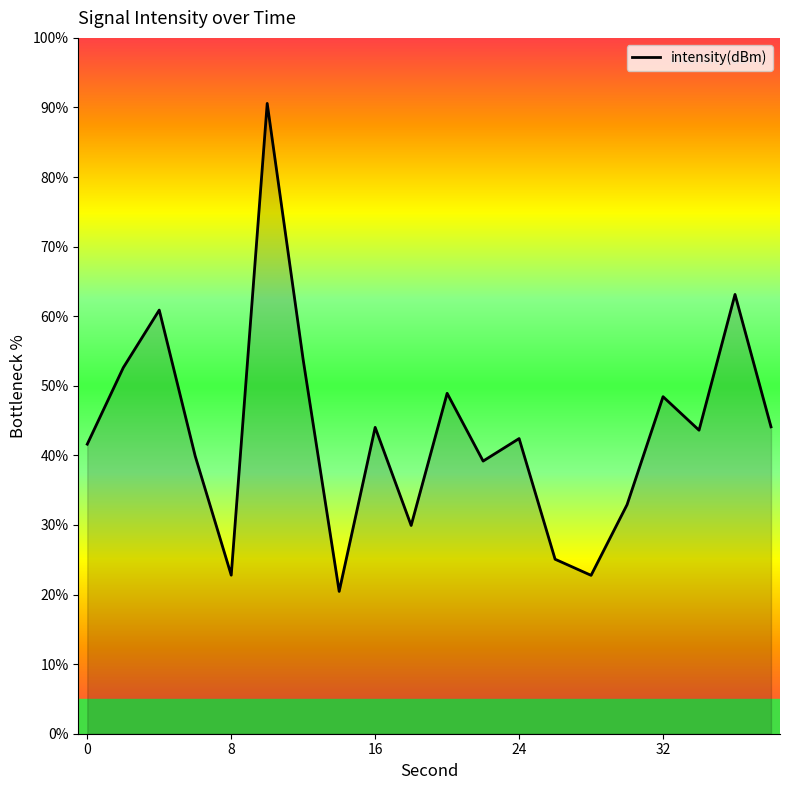

What is the smallest value displayed?

20.5